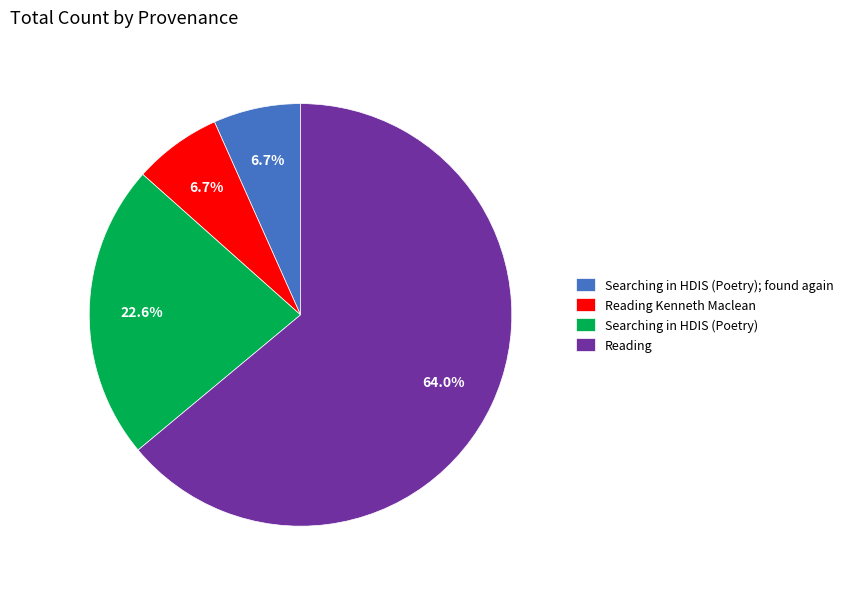

Between Searching in HDIS (Poetry); found again and Searching in HDIS (Poetry), which is larger?

Searching in HDIS (Poetry)